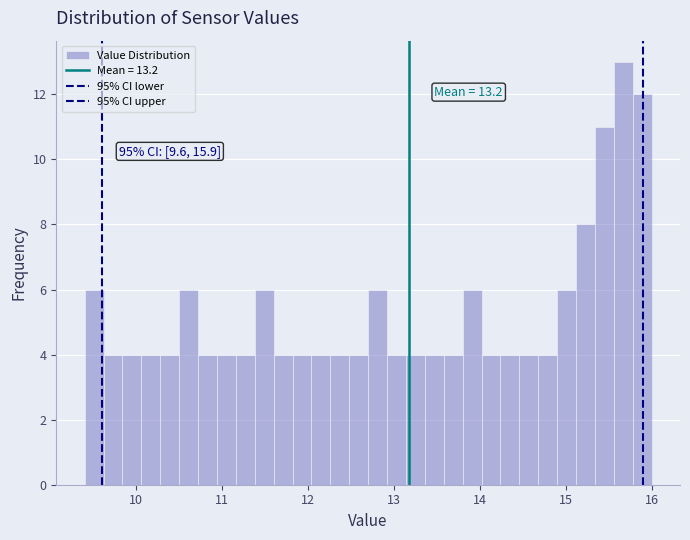

Around what value on the x-axis is the tallest bar? Give the approximate position of its centre, as read against the axis.

15.7